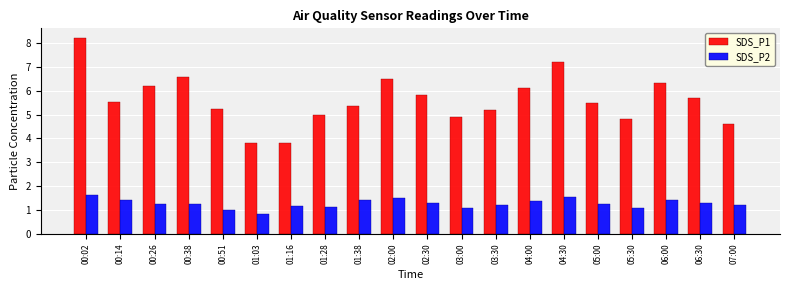

Which series changed the most between 00:38 and 00:51?

SDS_P1